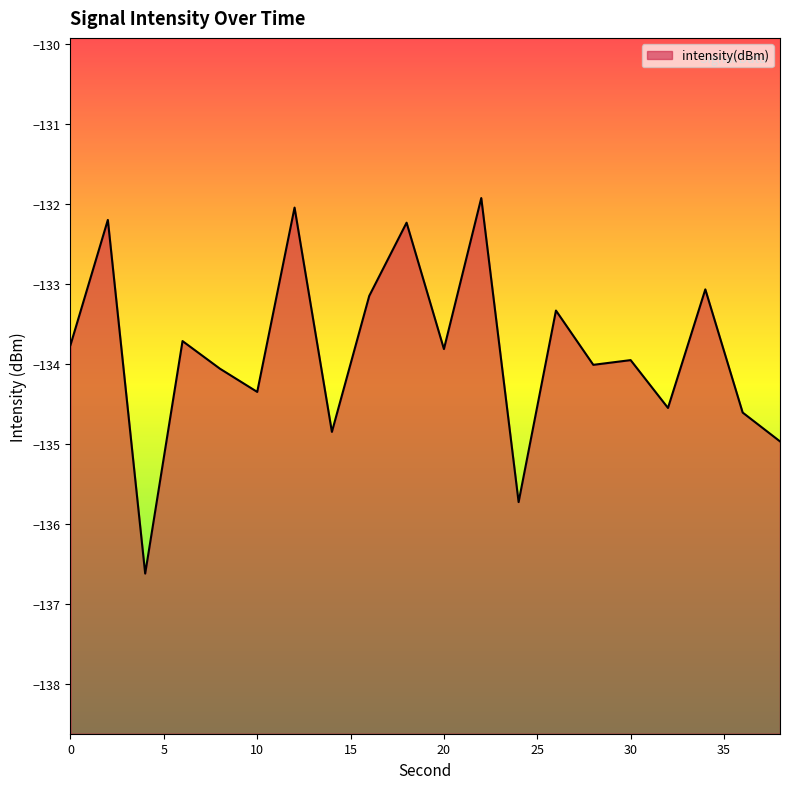

Reading left to right, extract all data points from this chart.

0=-133.8	2=-132.2	4=-136.6	6=-133.7	8=-134.1	10=-134.3	12=-132.0	14=-134.8	16=-133.2	18=-132.2	20=-133.8	22=-131.9	24=-135.7	26=-133.3	28=-134.0	30=-134.0	32=-134.5	34=-133.1	36=-134.6	38=-135.0